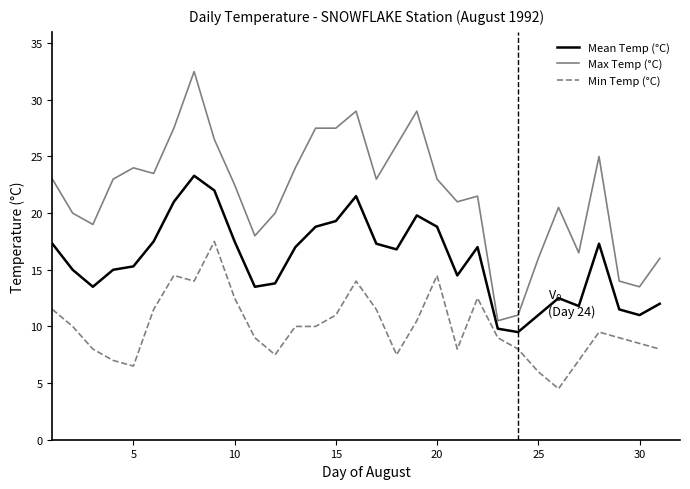

Which series has the largest total across all categories?

Max Temp (°C)